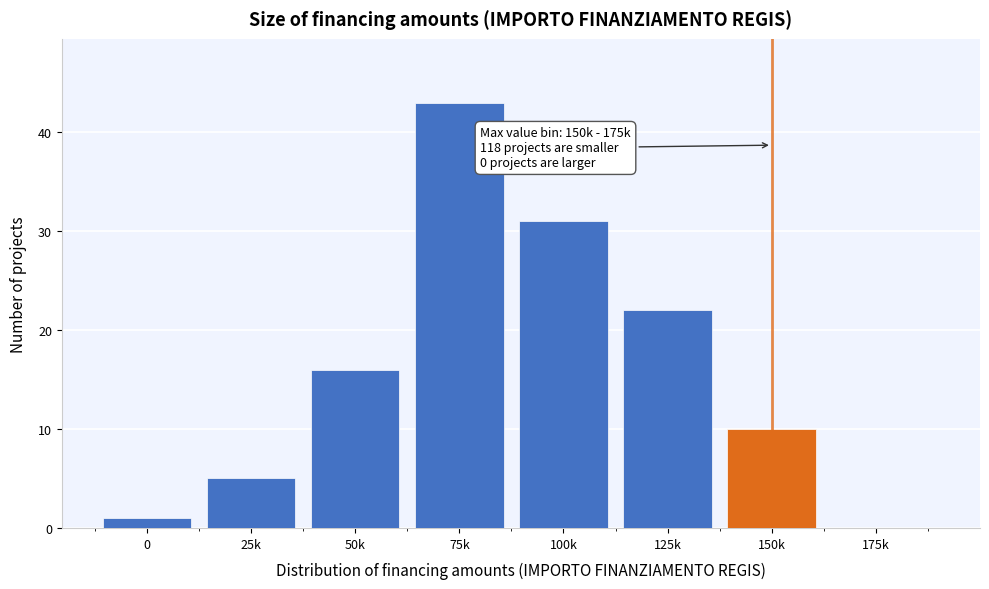

Reading left to right, extract all data points from this chart.

0=1	25k=5	50k=16	75k=43	100k=31	125k=22	150k=10	175k=0